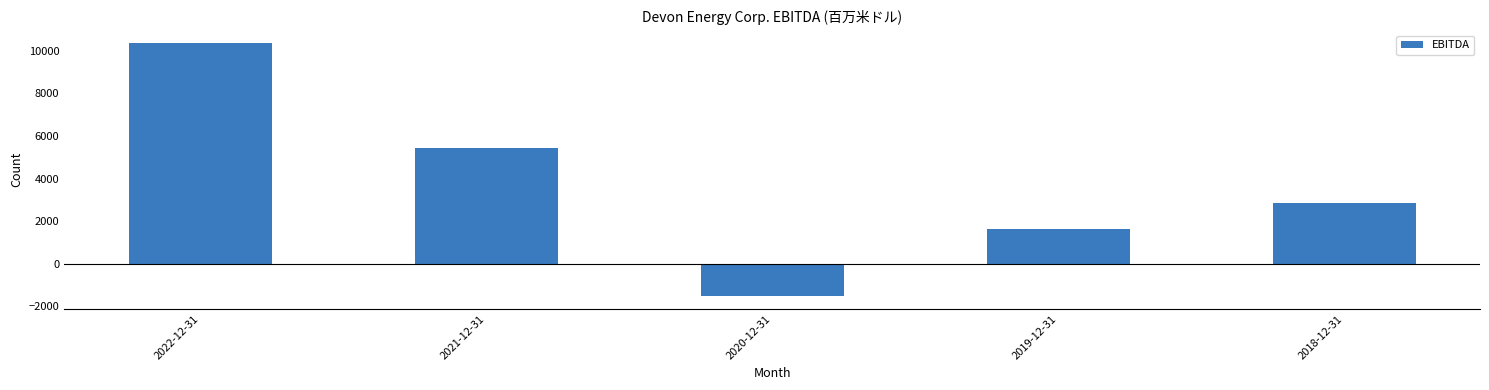

How many positive values are there?

4